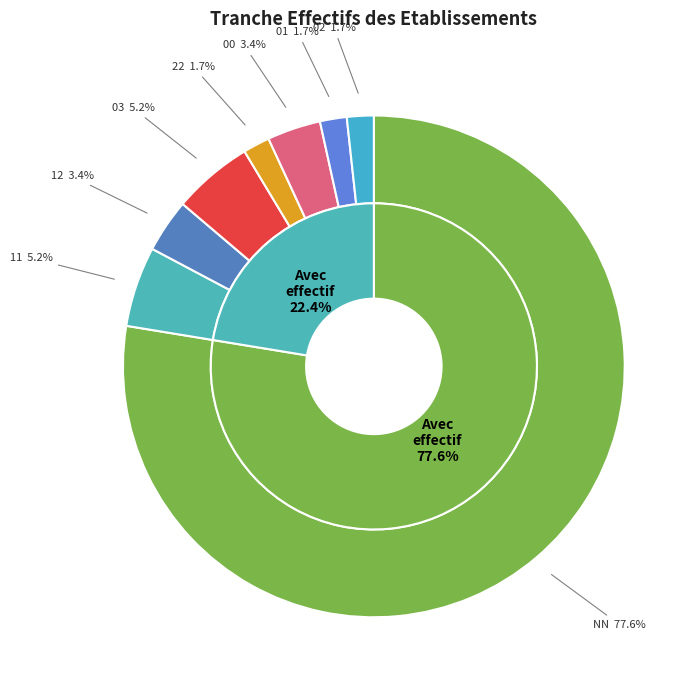

To the nearest percent, what is the average slice percentage?

12%